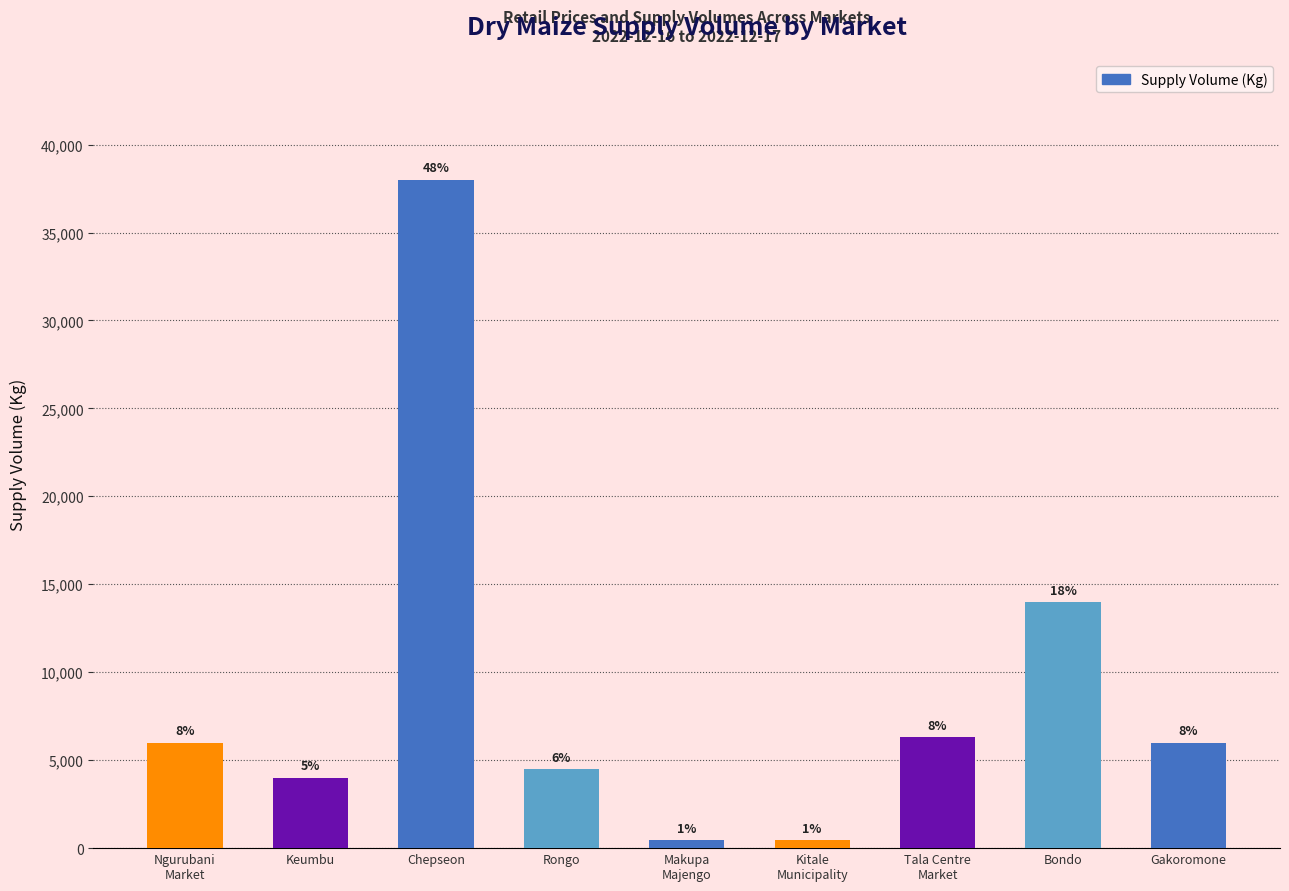

How many bars are there in total?

9